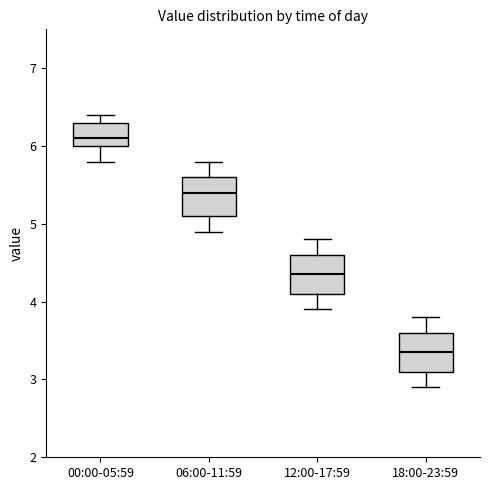

Where does the upper whisker of the box for 12:00-17:59 end on the y-axis? The values are not printed on the chart, so give them approximately, as read against the axis.

4.8